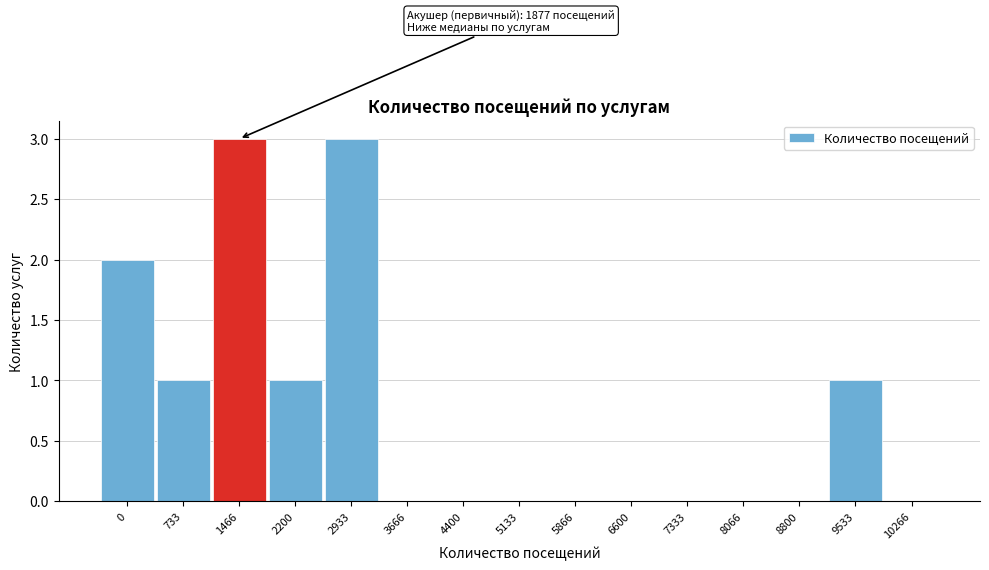

Reading left to right, transcribe all the data shown in this chart.

0=2	733=1	1466=3	2200=1	2933=3	3666=0	4400=0	5133=0	5866=0	6600=0	7333=0	8066=0	8800=0	9533=1	10266=0